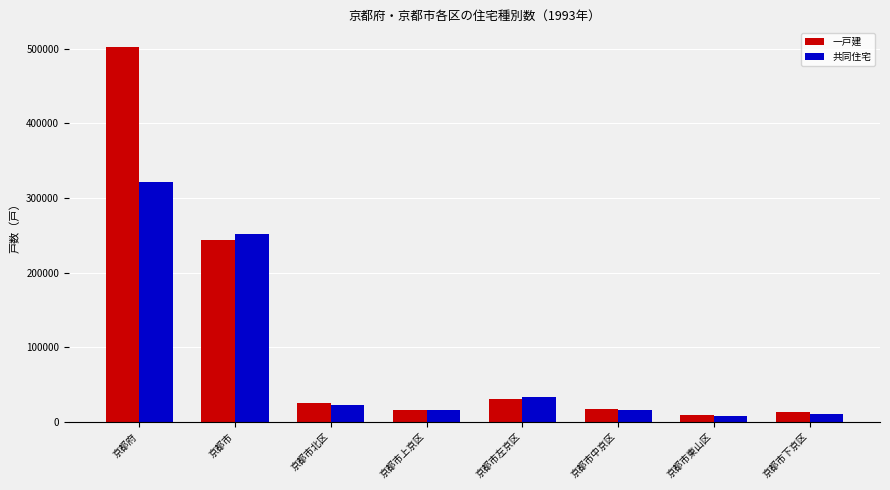

What is the label of the 4th bar from the left?

京都市上京区